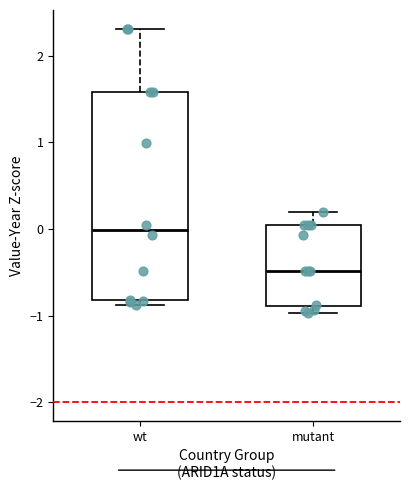

Where does the upper whisker of the box for wt end on the y-axis? The values are not printed on the chart, so give them approximately, as read against the axis.

2.3